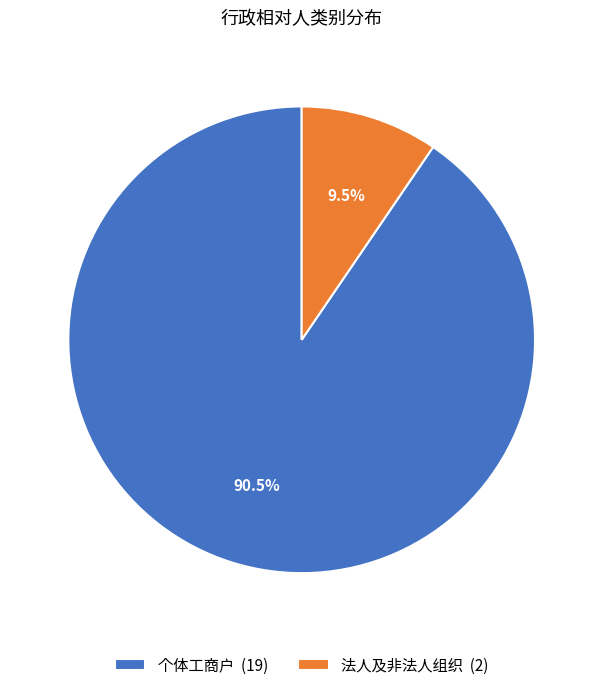

What percentage do 个体工商户 and 法人及非法人组织 together represent?

100.0%